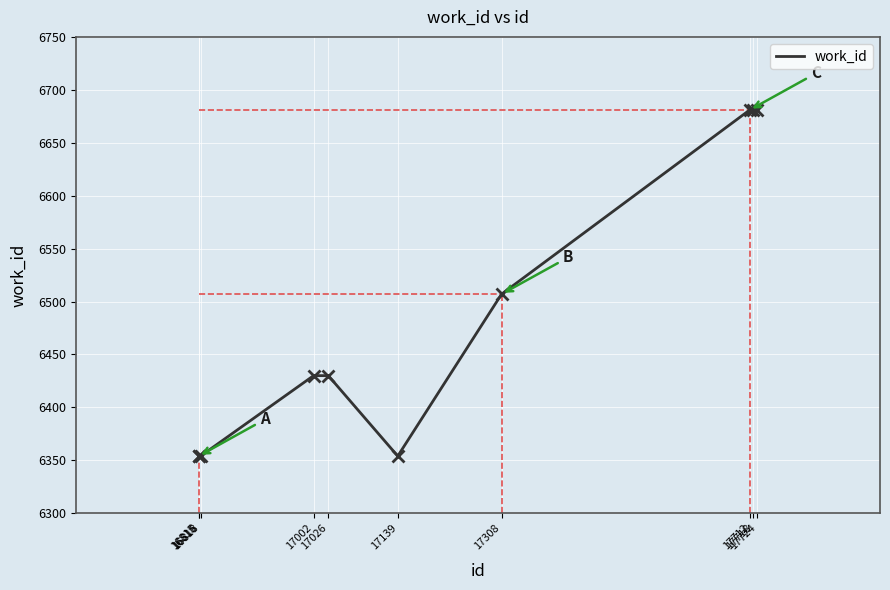

What is the difference between the maximum and minimum values?

327